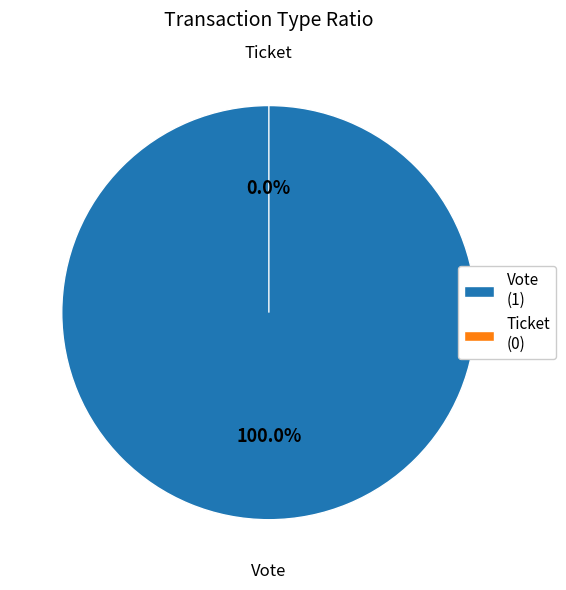

Combined, what portion of the pie is Vote (io_index=1) and Ticket (io_index=0)?

100.0%